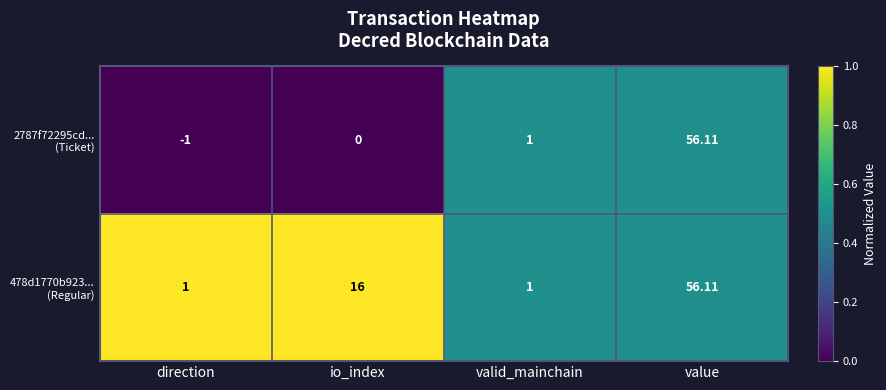

Which category has the lowest value across all series?

direction